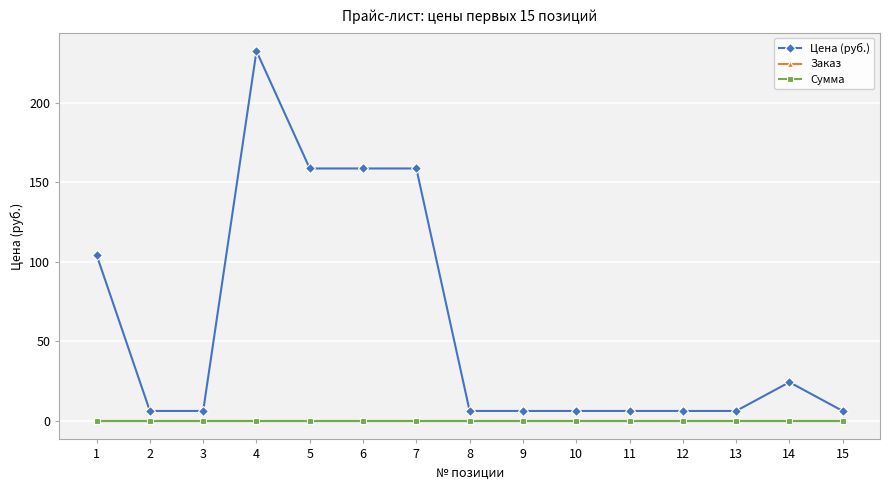

Is this an area chart (filled region under the line)?

No